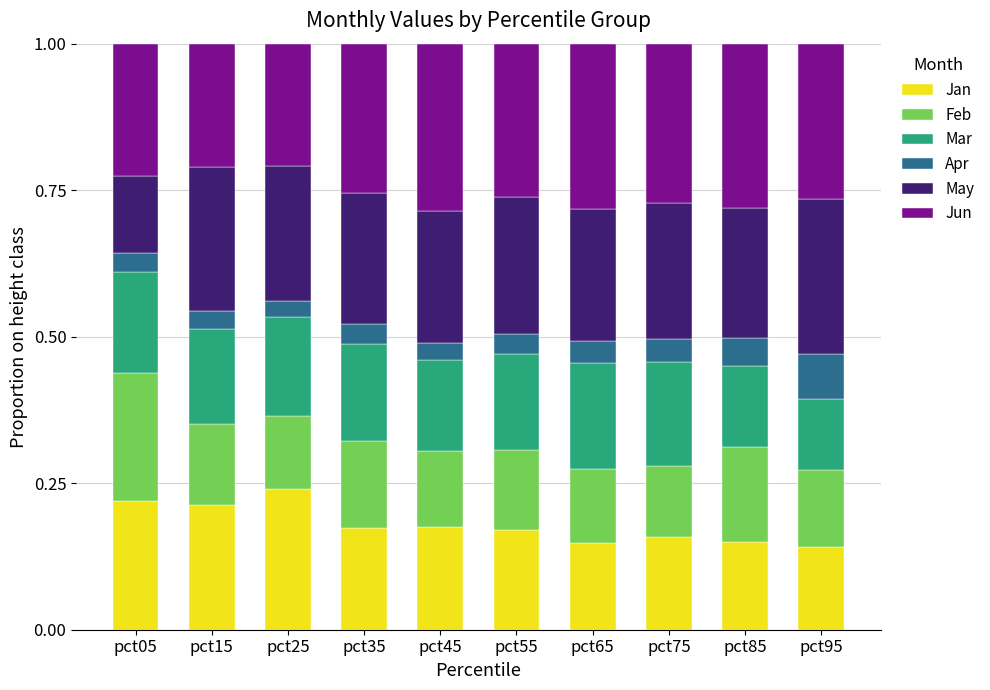

What is the total value across all series at pct45?

1.0